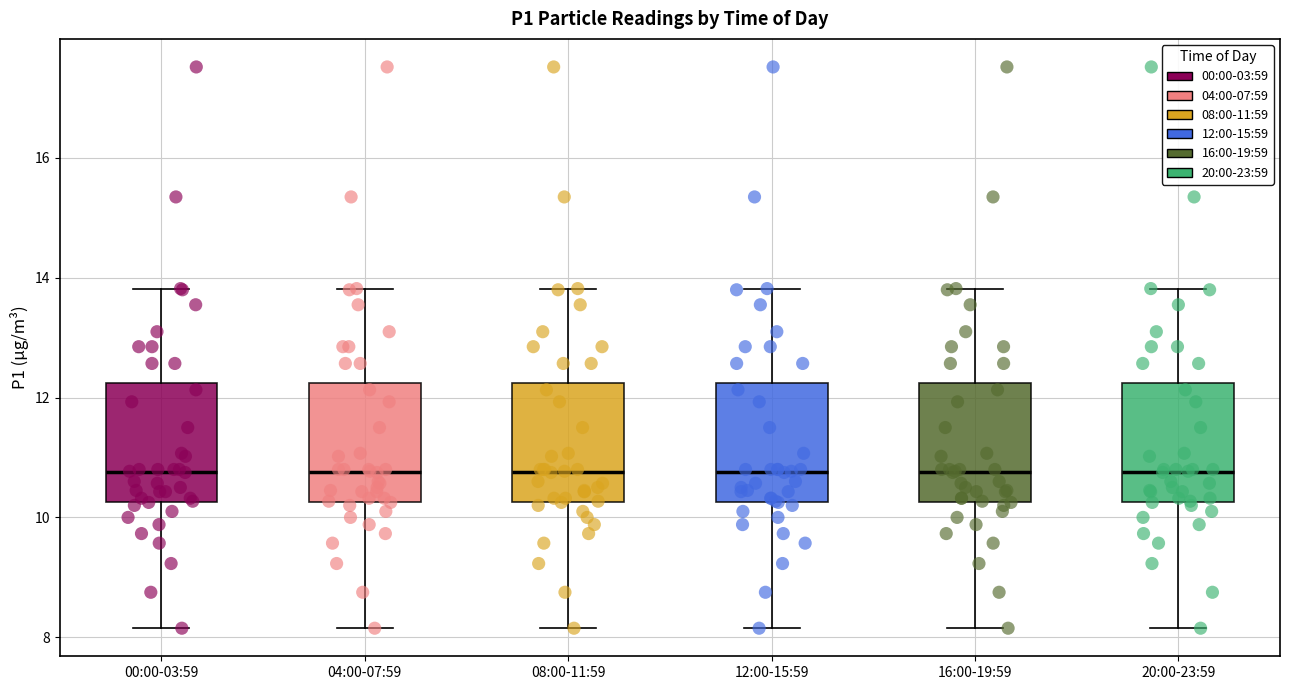

Reading left to right, read every box against the y-axis: the position of its median line, the range the box covers, and the ends of its whiskers. The values are not printed on the chart, so give them approximately, as read against the axis.

00:00-03:59: median 10.8, box 10.2 to 12.2, whiskers 8.2 to 13.8
04:00-07:59: median 10.8, box 10.2 to 12.2, whiskers 8.2 to 13.8
08:00-11:59: median 10.8, box 10.2 to 12.2, whiskers 8.2 to 13.8
12:00-15:59: median 10.8, box 10.2 to 12.2, whiskers 8.2 to 13.8
16:00-19:59: median 10.8, box 10.2 to 12.2, whiskers 8.2 to 13.8
20:00-23:59: median 10.8, box 10.2 to 12.2, whiskers 8.2 to 13.8